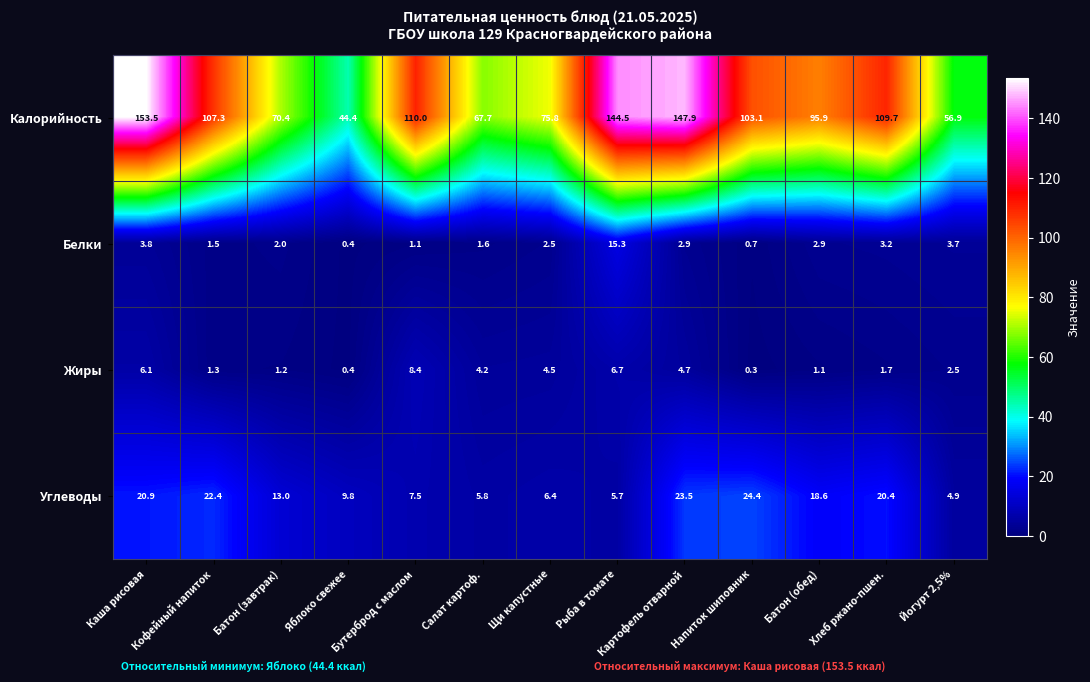

At which label does Жиры first exceed 2?

Каша рисовая